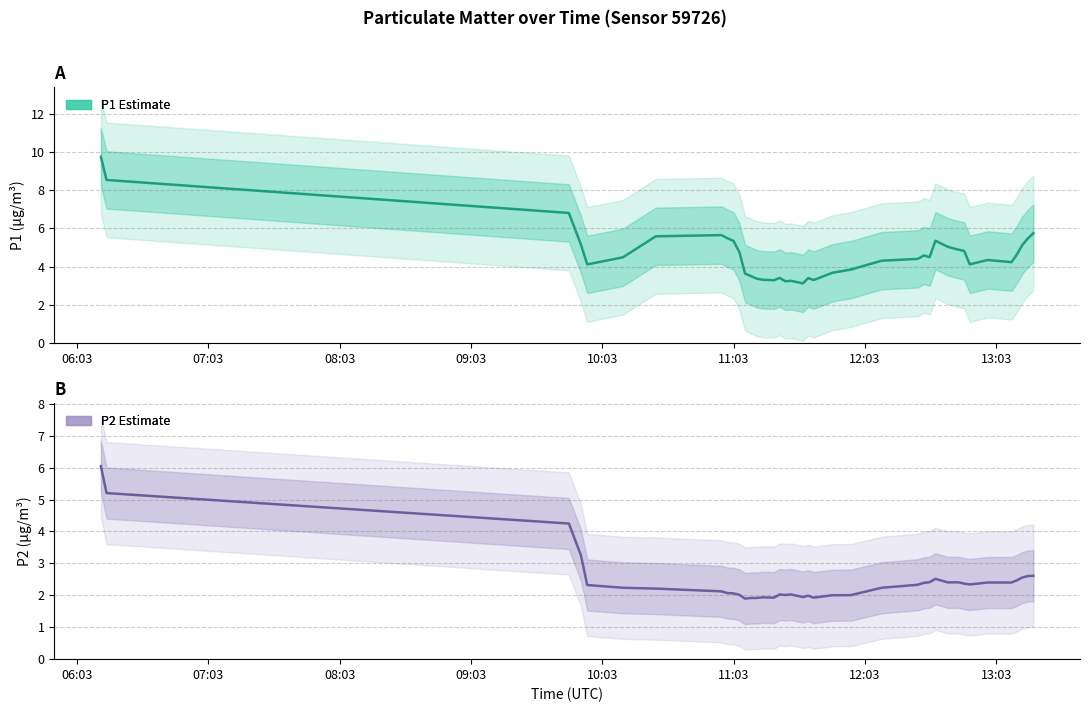

What is the highest value of the P1 Estimate series?

9.7